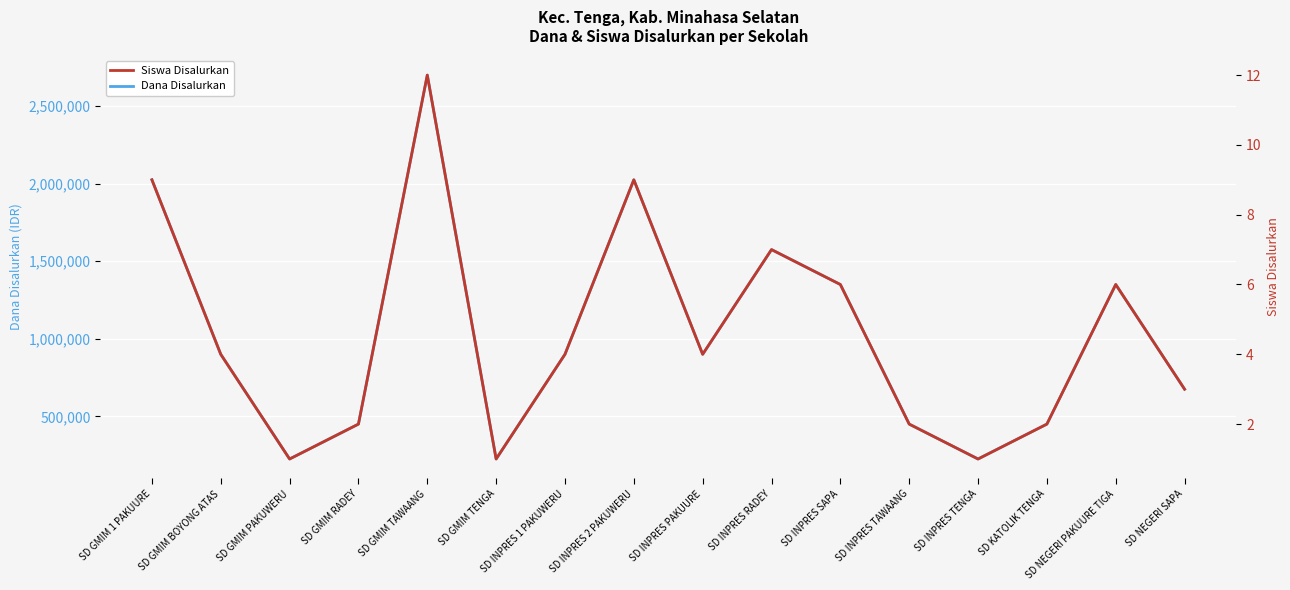

True or false: Dana Disalurkan and Siswa Disalurkan cross at least once.

False